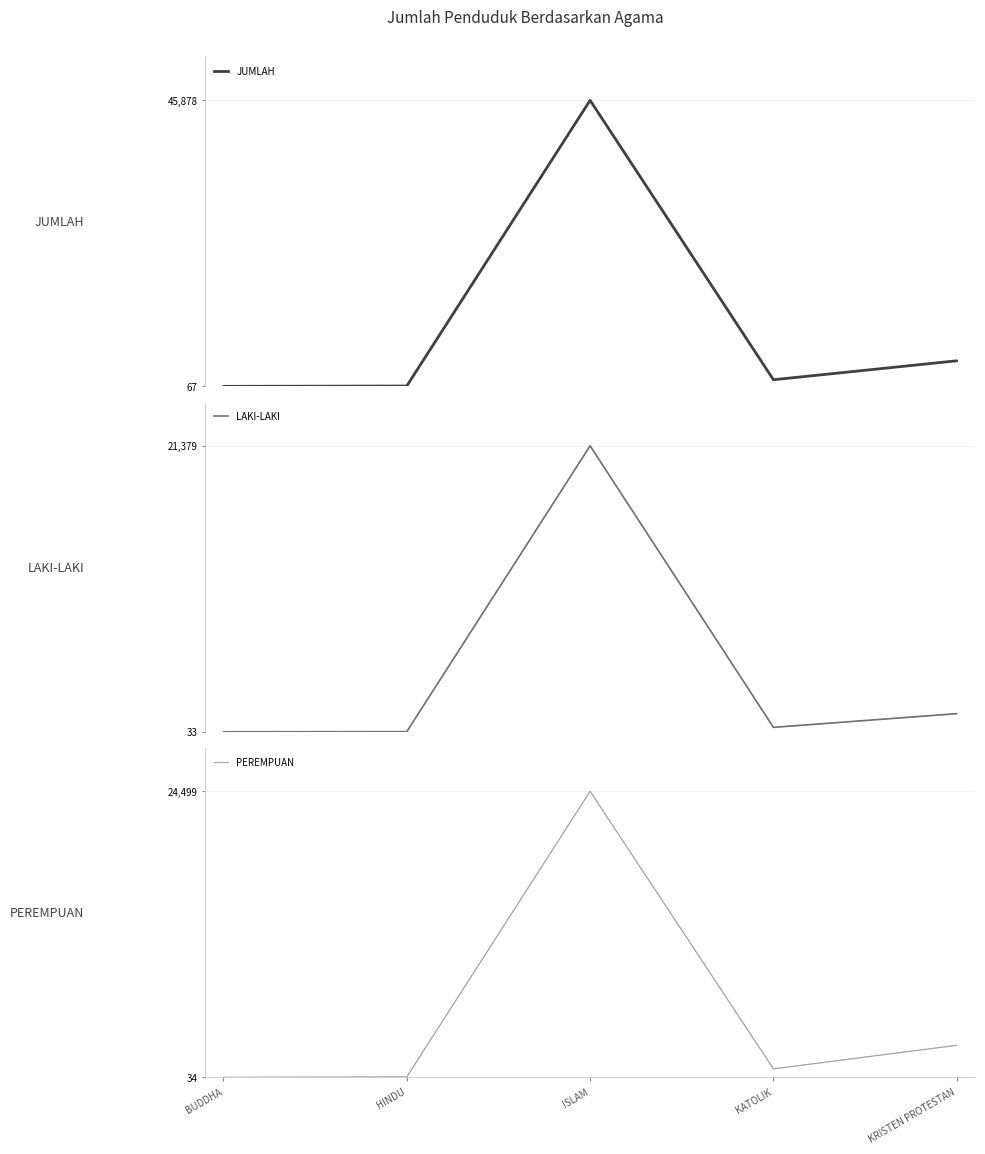

Is it true that LAKI-LAKI equals 7 at BUDDHA?

False